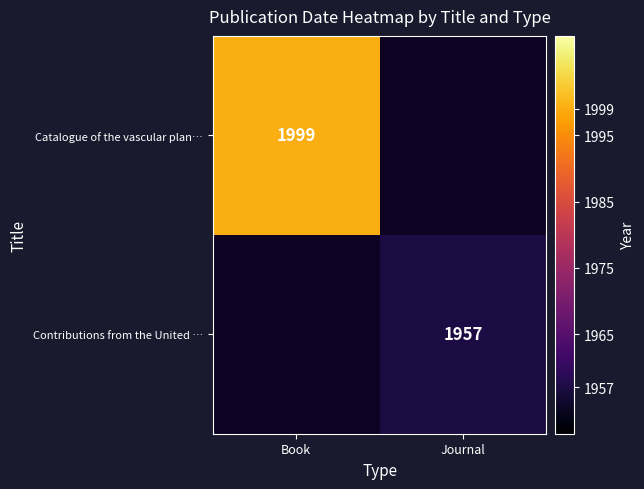

Is it true that Catalogue of the vascular plan… equals 1999 at Book?

True